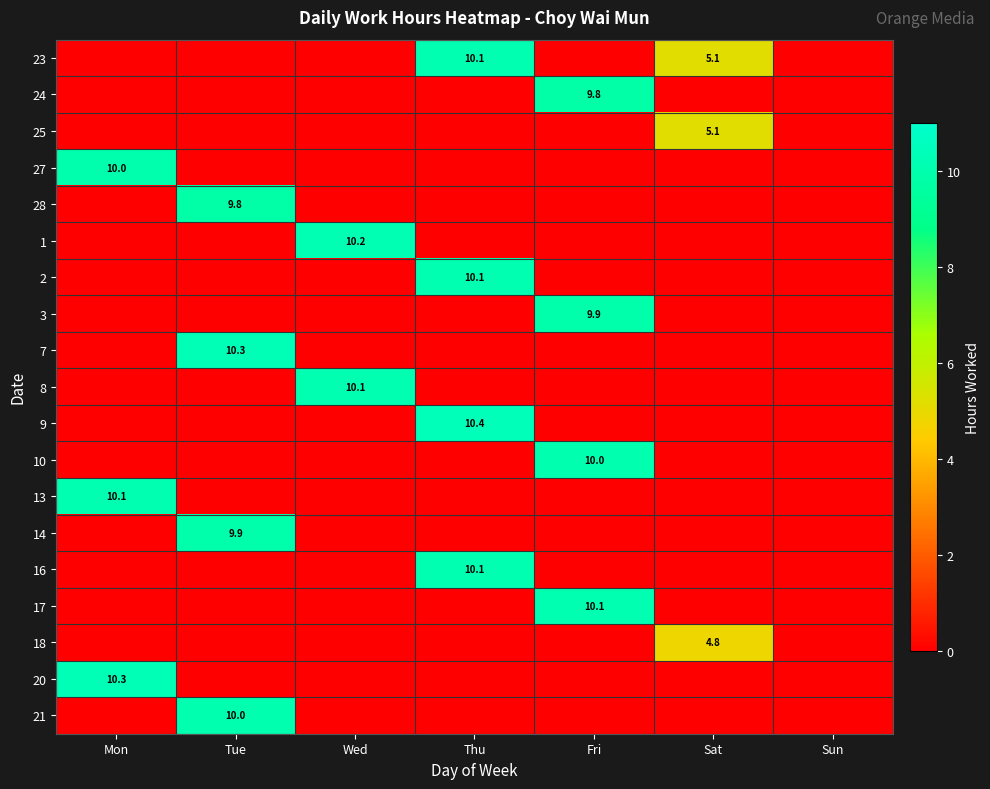

What is the spread (max minus min) of values at Thu?

10.4